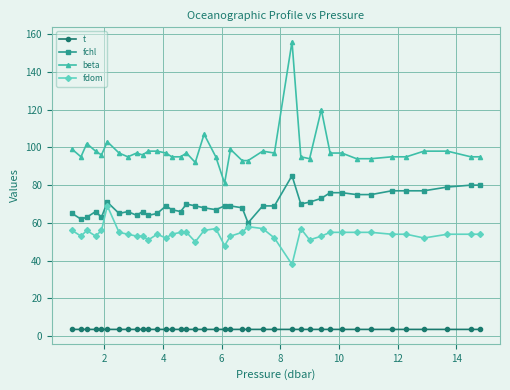

True or false: fchl has more than 2 points higher than both neighbors.

True